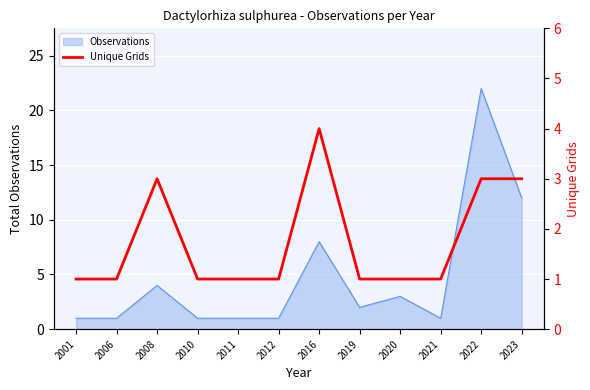

At which label is Observations closest to 11?

2023